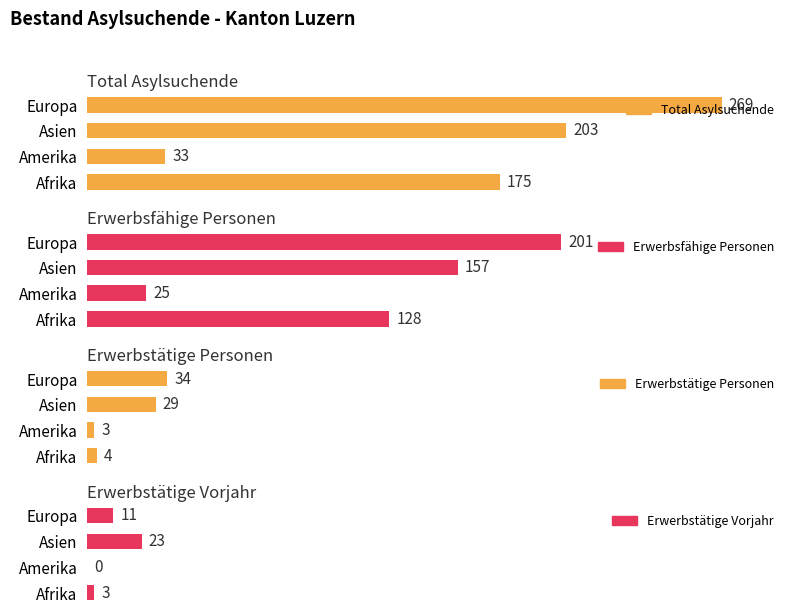

Which series has the widest spread of values?

Total Asylsuchende